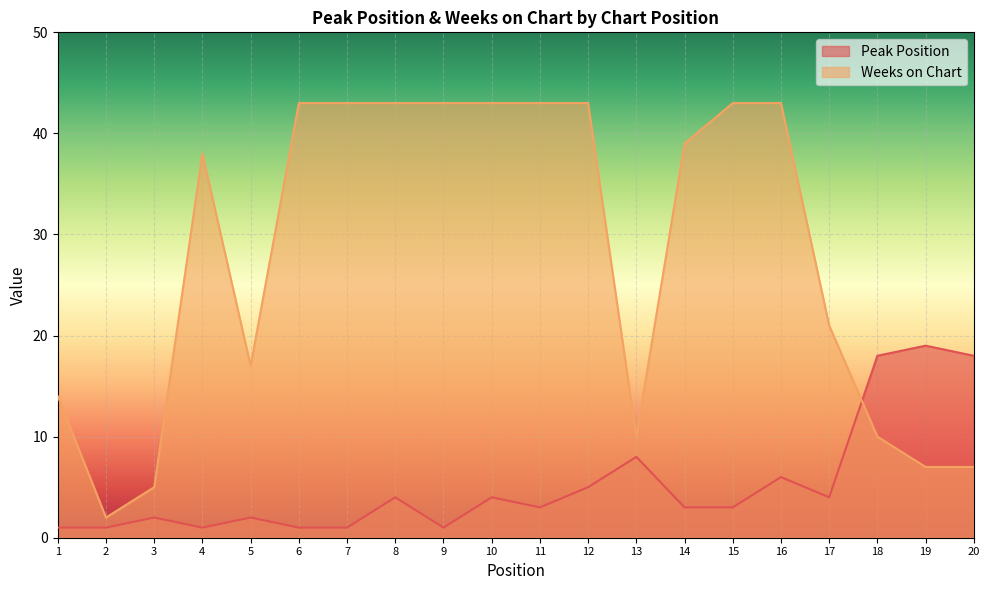

Between 18 and 14, which is larger?

18